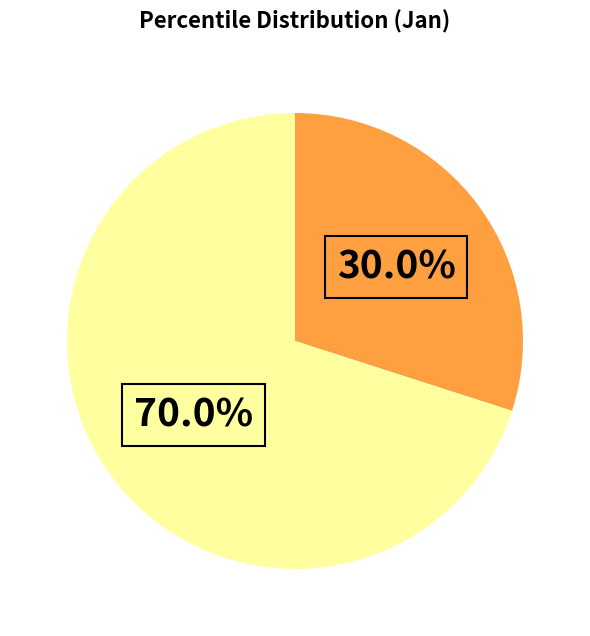

Does any single category account for the majority?

Yes